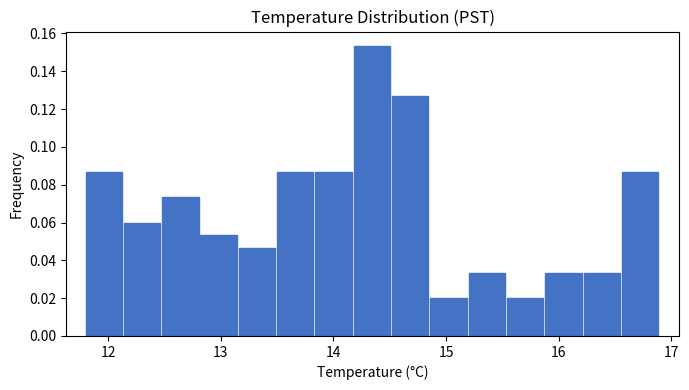

Around what value on the x-axis is the tallest bar? Give the approximate position of its centre, as read against the axis.

14.3